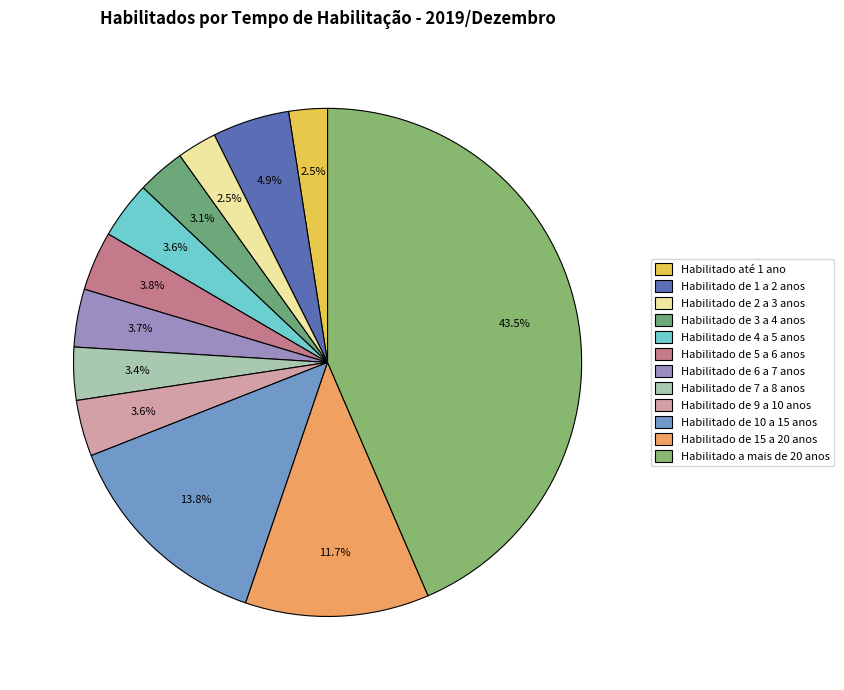

What is the change in value from Habilitado de 1 a 2 anos to Habilitado de 7 a 8 anos?

-75301